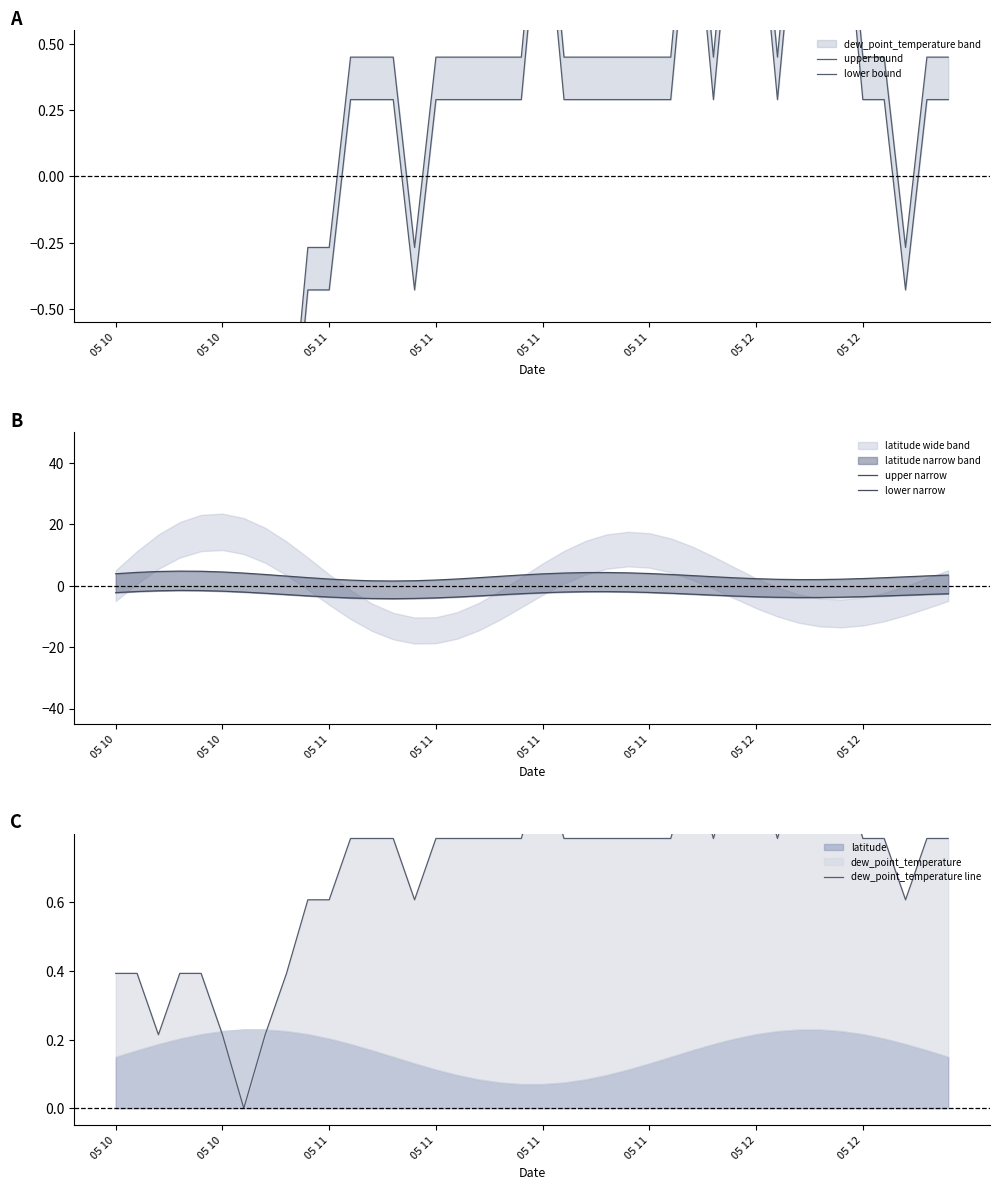

Does the chart have visible grid lines?

No